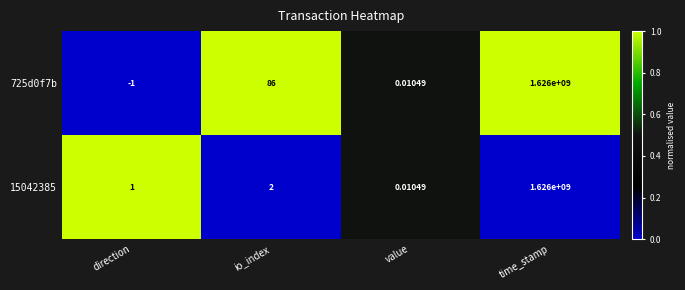

How many negative values does the 725d0f7b series have?

1